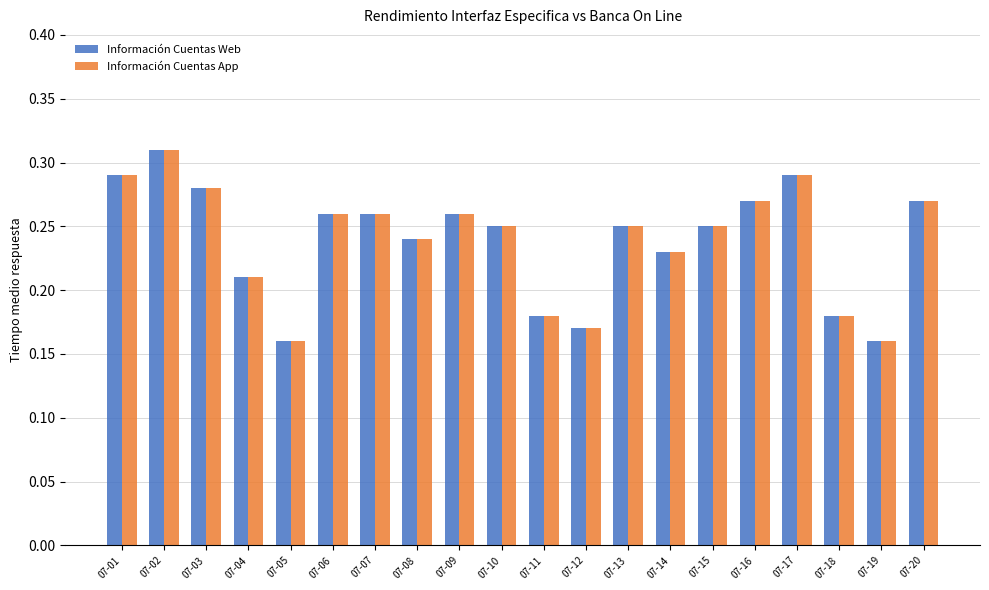

Which category has the highest value across all series?

07-02